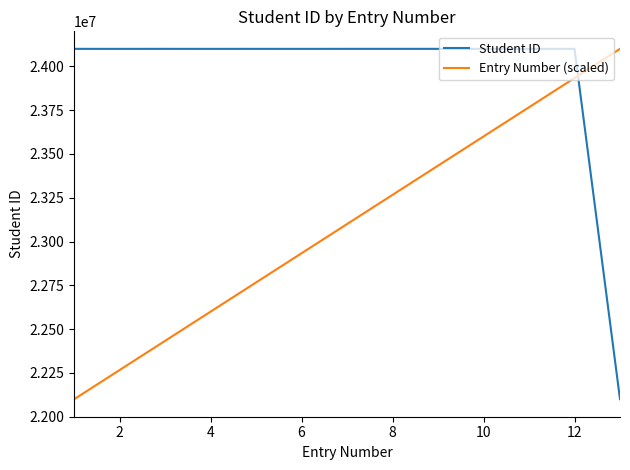

After their last crossing, which series has the higher values: Entry Number (scaled) or Student ID?

Entry Number (scaled)